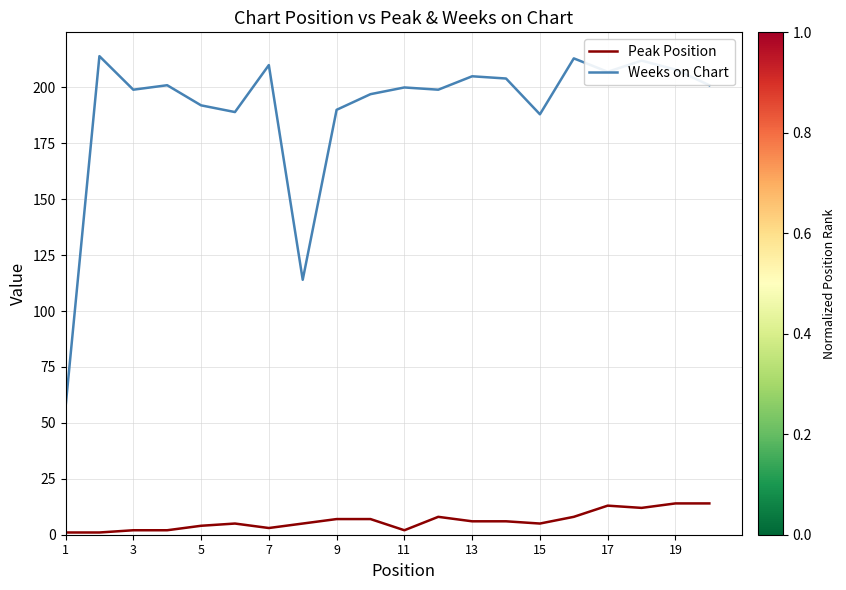

Which series has the largest range (max minus min)?

Weeks on Chart